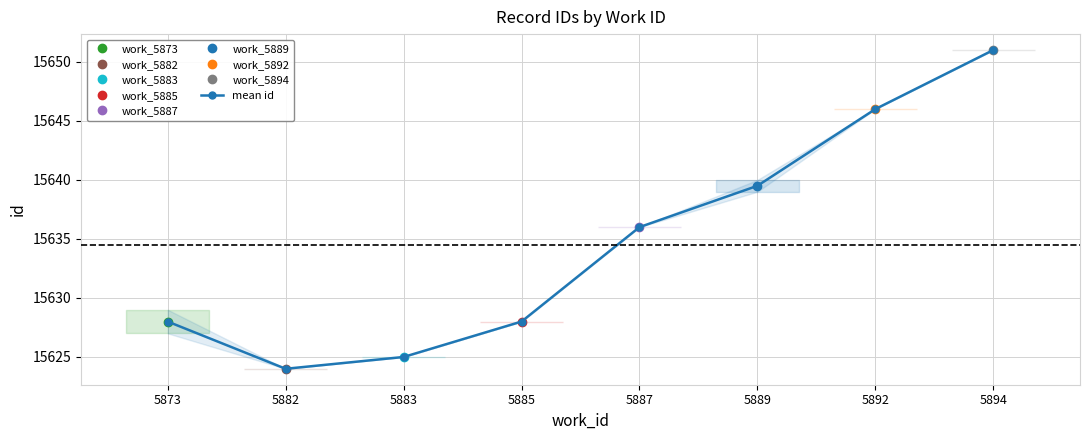

Count the number of values greater than 15636.

3